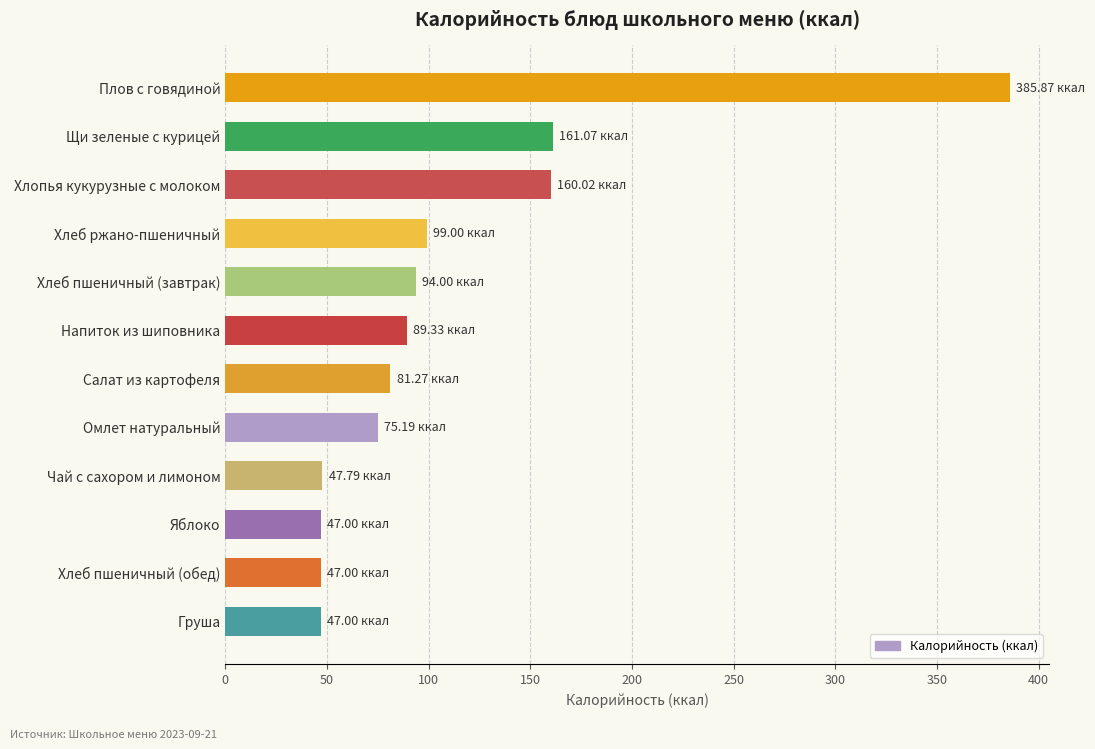

What is the difference between the maximum and minimum values?

338.9